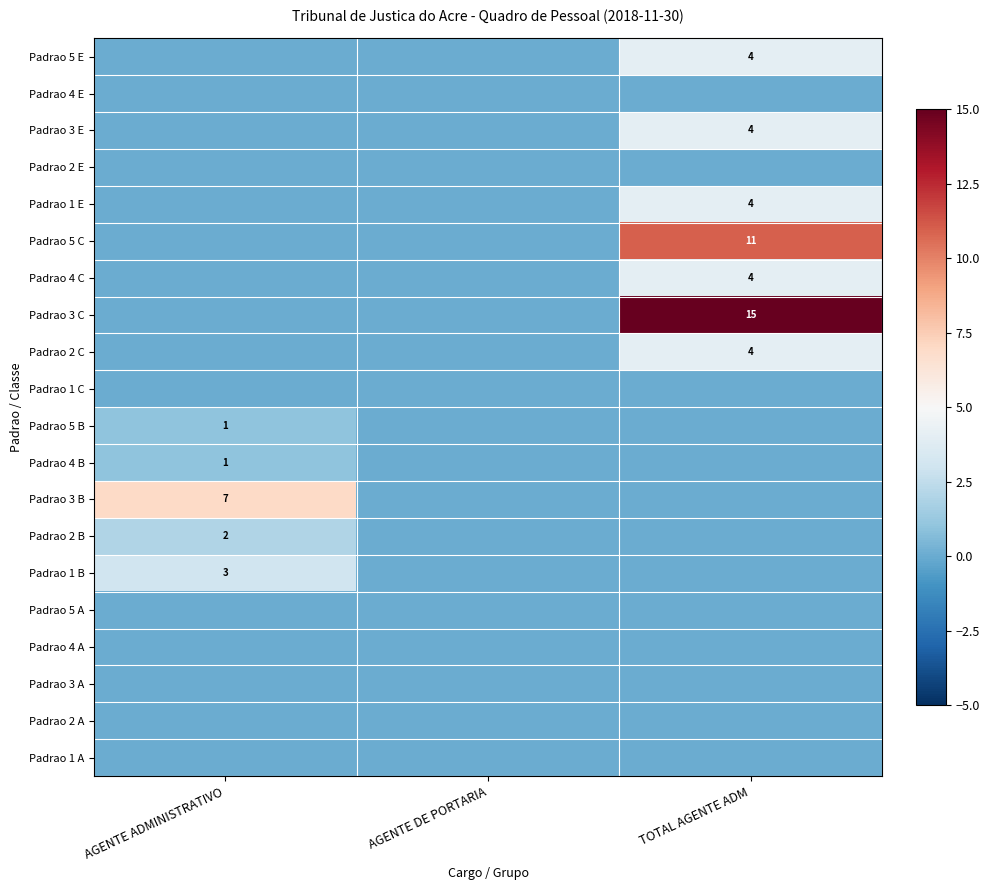

Is the value of Padrao 2 B at AGENTE ADMINISTRATIVO greater than the value of Padrao 1 E at AGENTE DE PORTARIA?

Yes